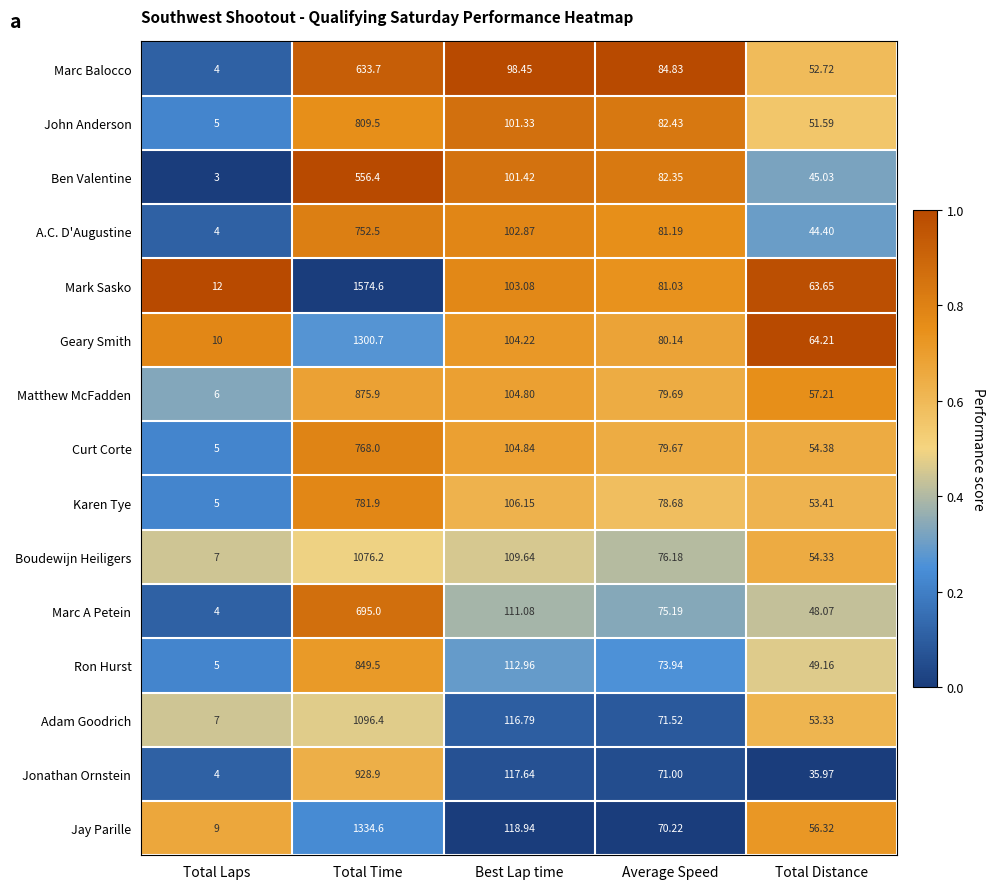

List the series in order of their peak value, highest first.

Mark Sasko, Jay Parille, Geary Smith, Adam Goodrich, Boudewijn Heiligers, Jonathan Ornstein, Matthew McFadden, Ron Hurst, John Anderson, Karen Tye, Curt Corte, A.C. D'Augustine, Marc A Petein, Marc Balocco, Ben Valentine